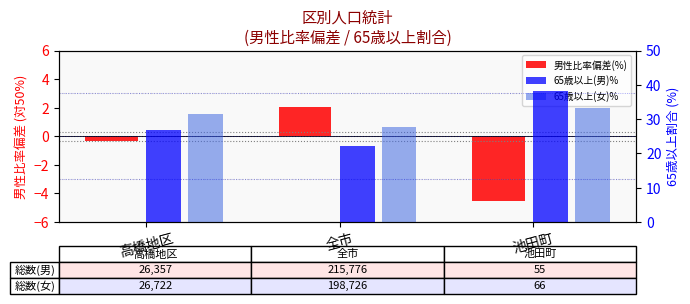

Count the number of categories in the chart.

3